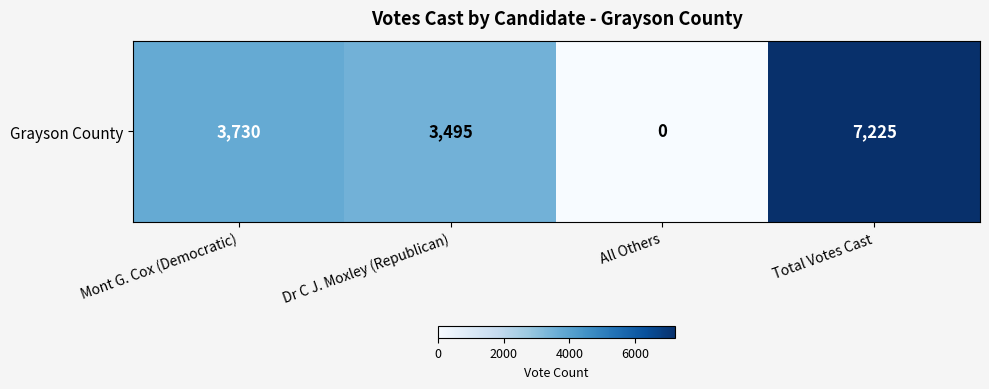

Rank the categories by value from lowest to highest.

All Others, Dr C J. Moxley (Republican), Mont G. Cox (Democratic), Total Votes Cast